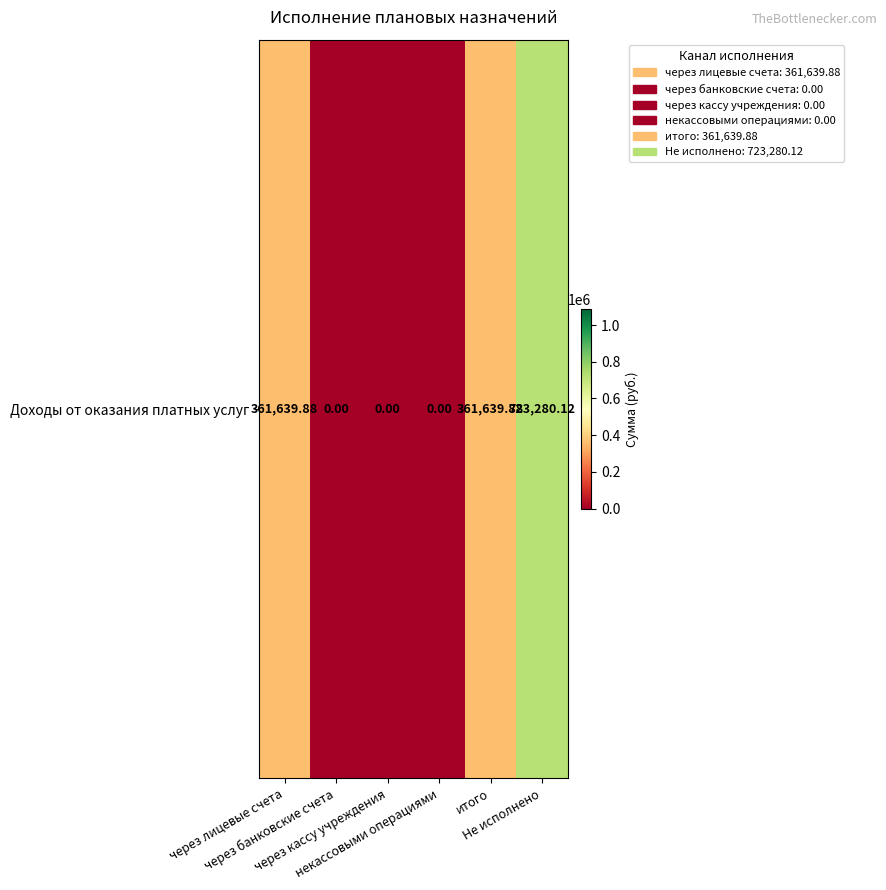

Which category has the lowest value across all series?

через банковские счета